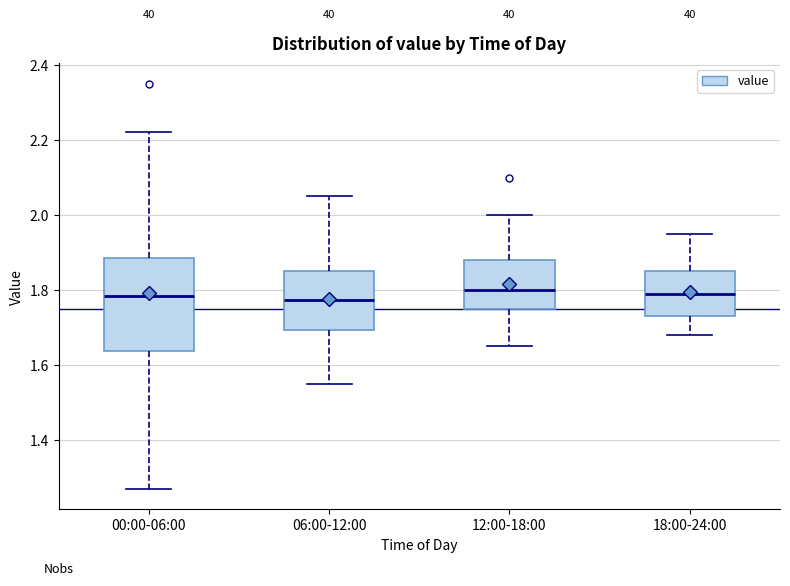

Comparing the boxes themselves (not the whiskers), which one is the tallest?

00:00-06:00